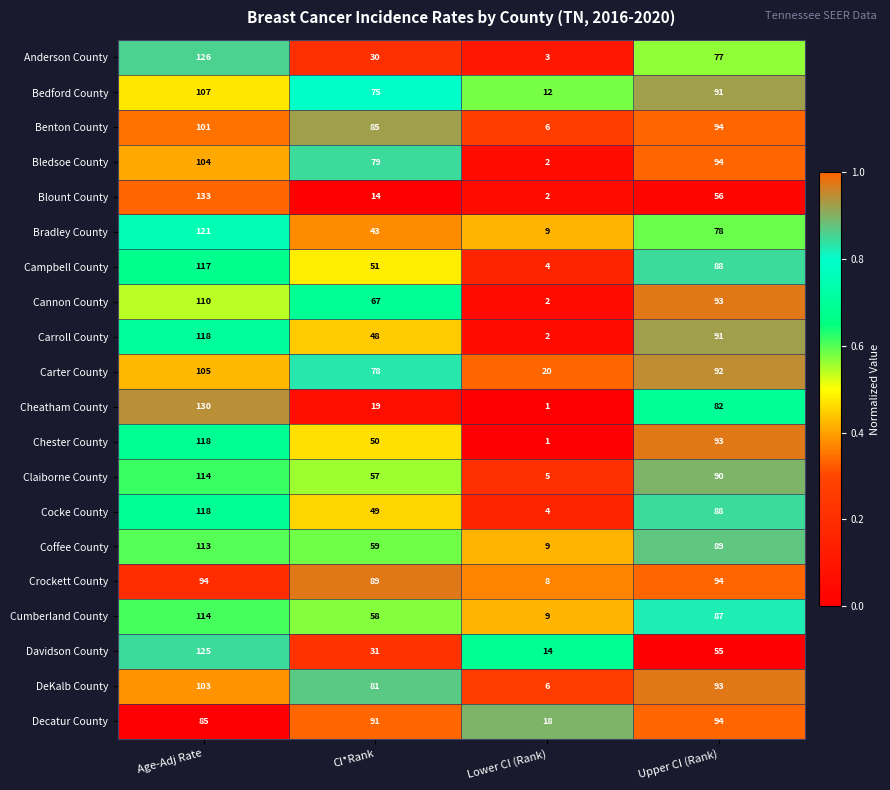

The Claiborne County series shows 5 at Lower CI (Rank). True or false?

True